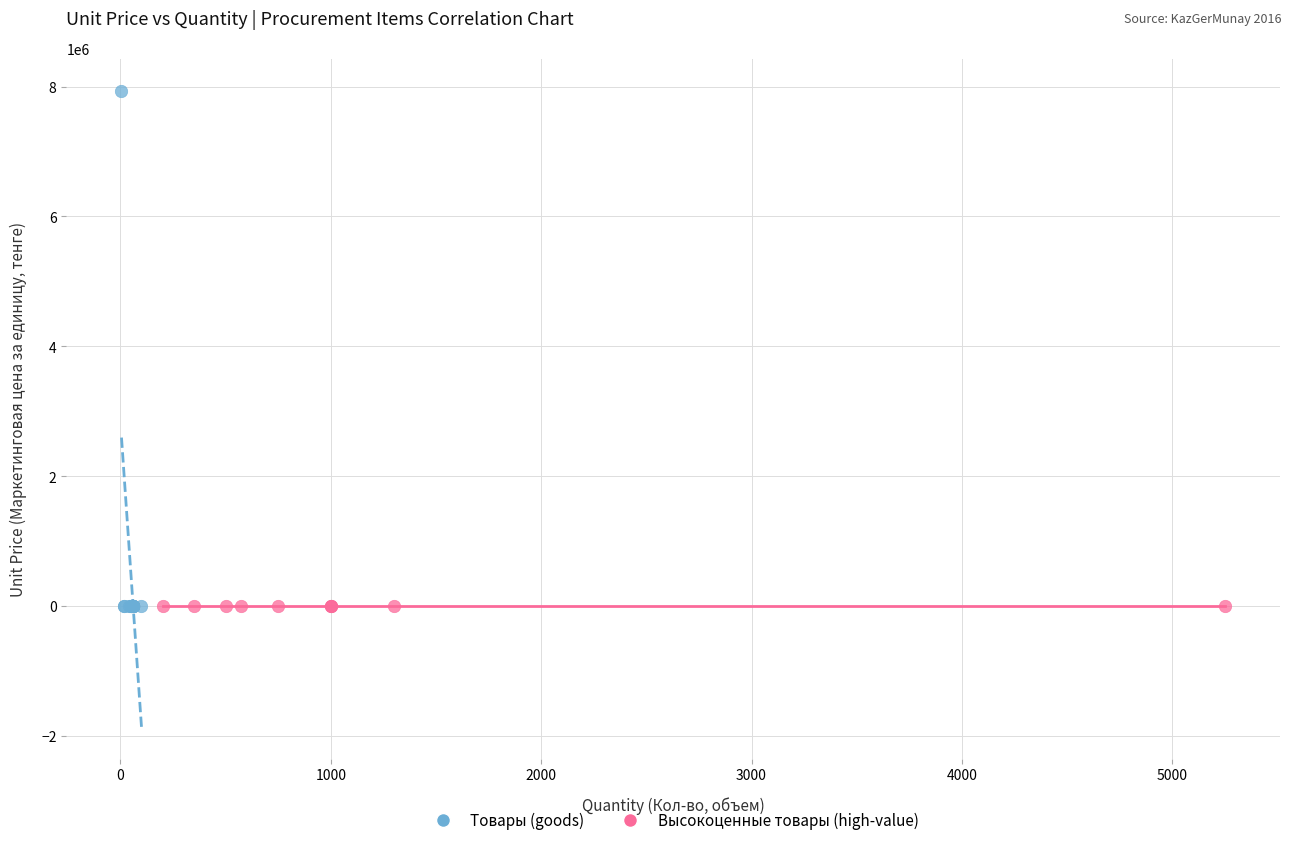

Which series has the widest spread of Y values?

Товары (goods)